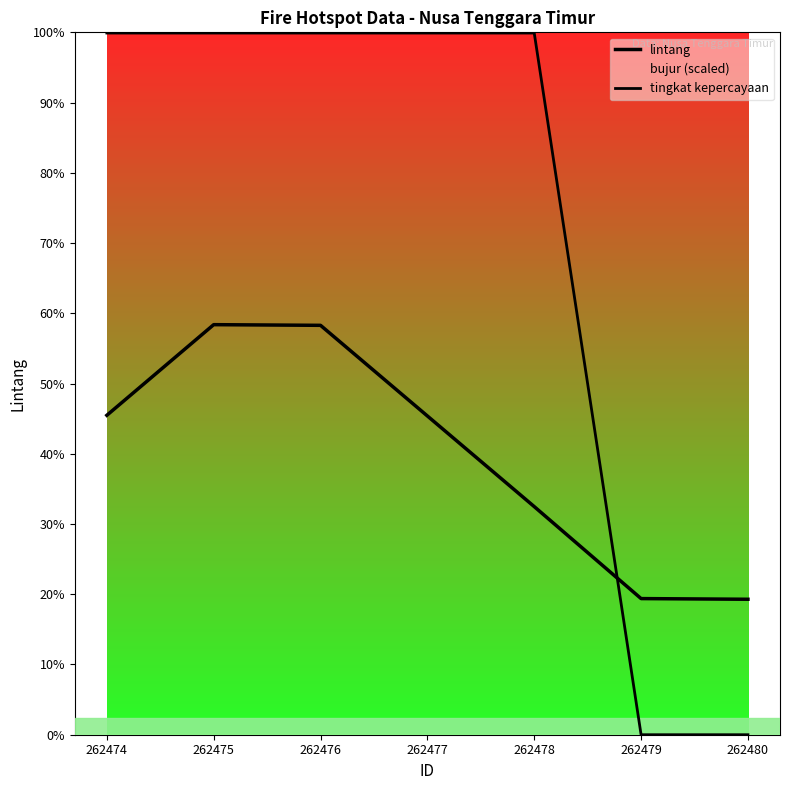

How many lines are shown in the chart?

3